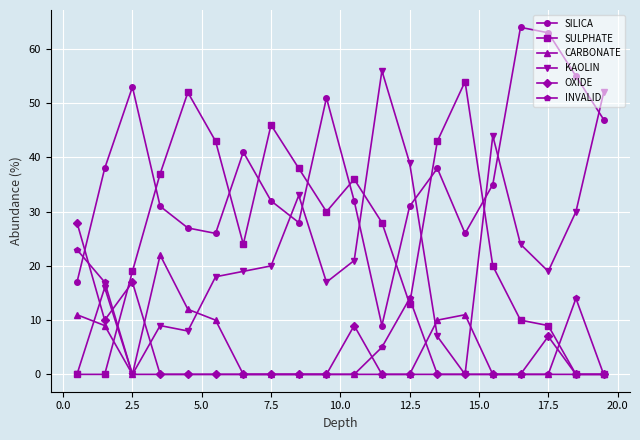

At how many categories does at least one series exceed 59?

2